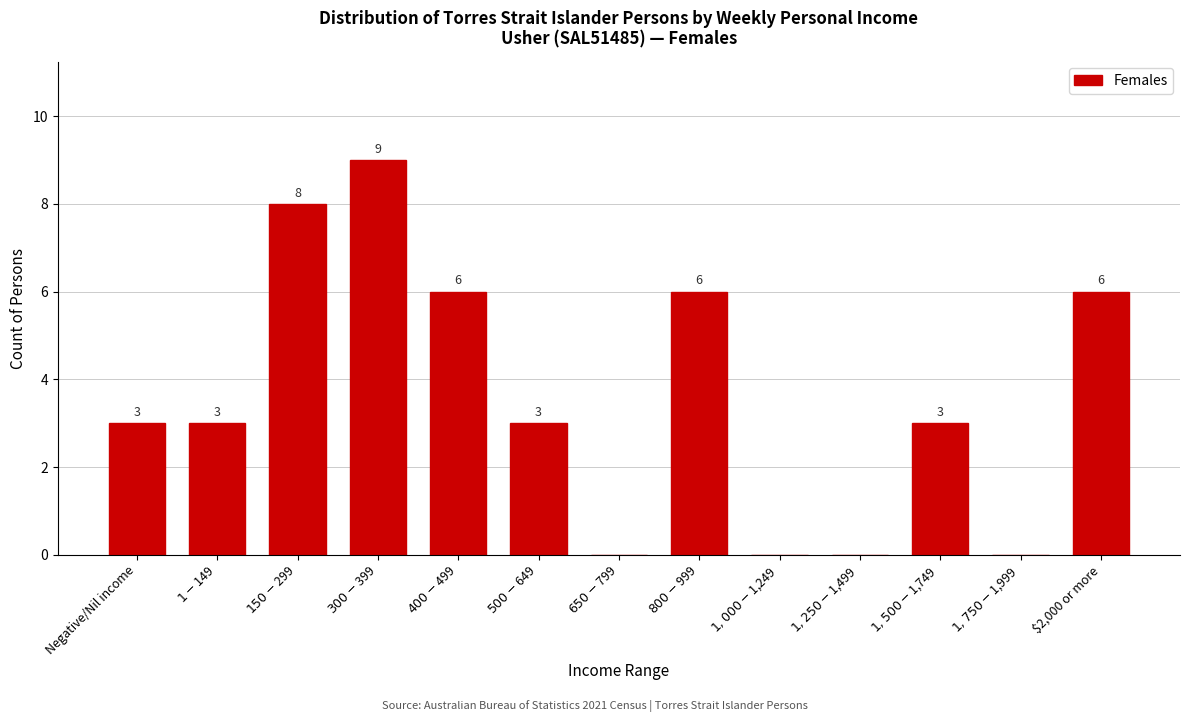

What is the sum of all values?

47